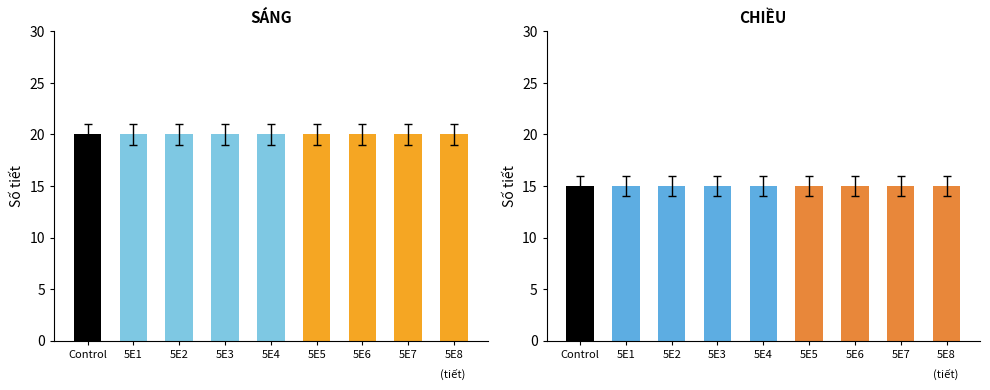

Reading right to left, list all the values displayed in this chart.

SÁNG: 20	20	20	20	20	20	20	20	20
CHIỀU: 15	15	15	15	15	15	15	15	15